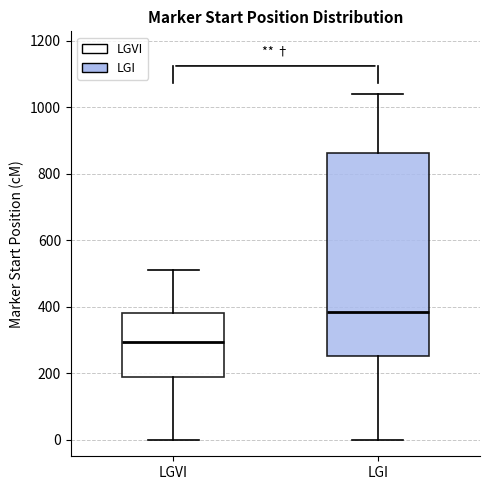

Where does the median line of the box for LGI sit on the y-axis? The values are not printed on the chart, so give them approximately, as read against the axis.

380